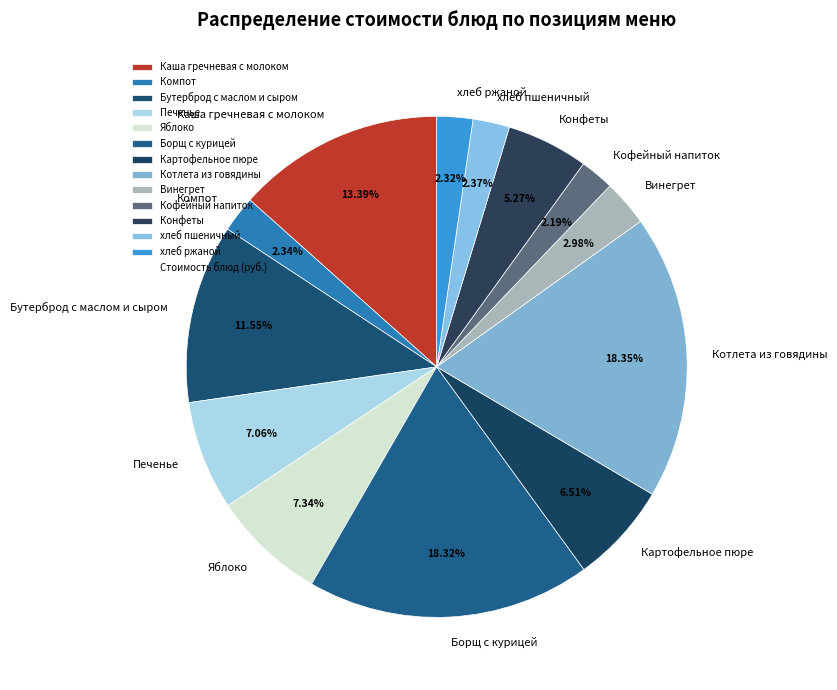

What is the ratio of the value at Компот to the value at Яблоко?

0.3